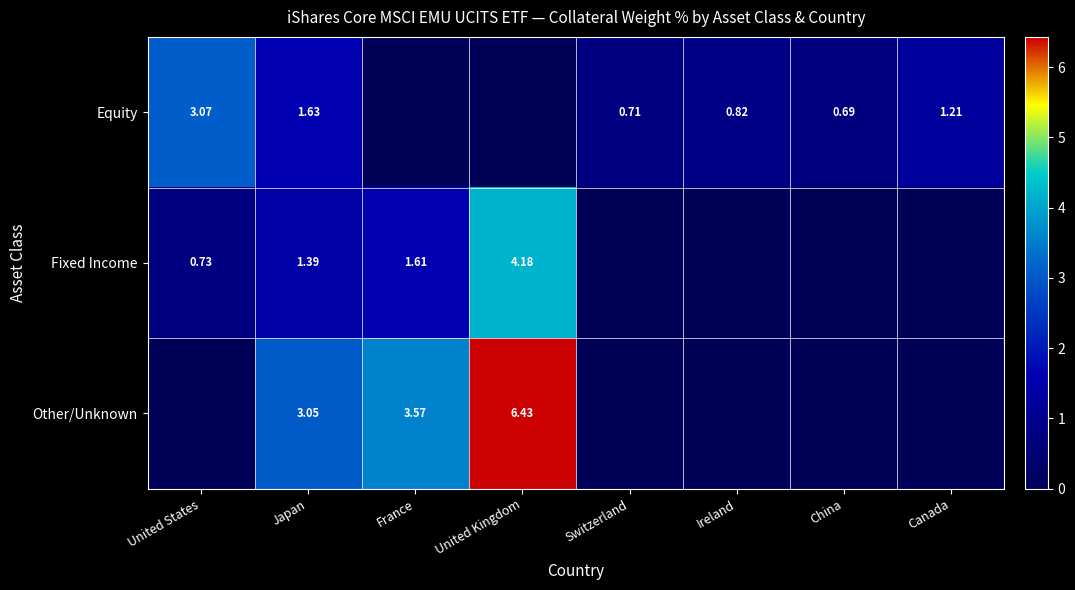

Is the value of Fixed Income at France greater than the value of Equity at Japan?

No